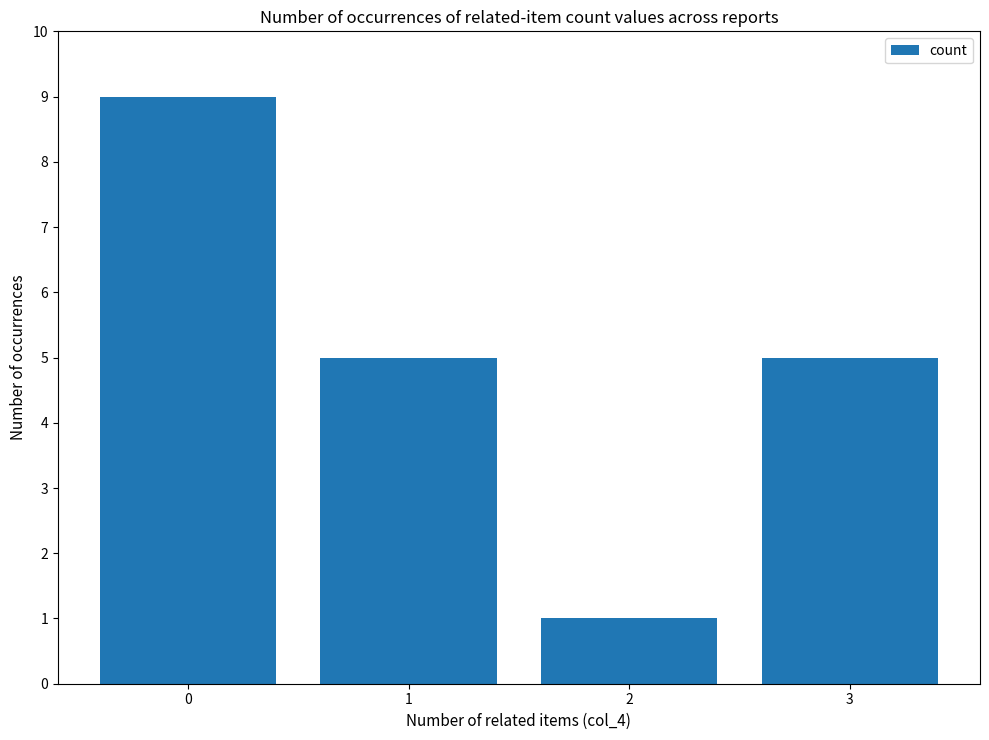

Which category has the lowest value across all series?

2